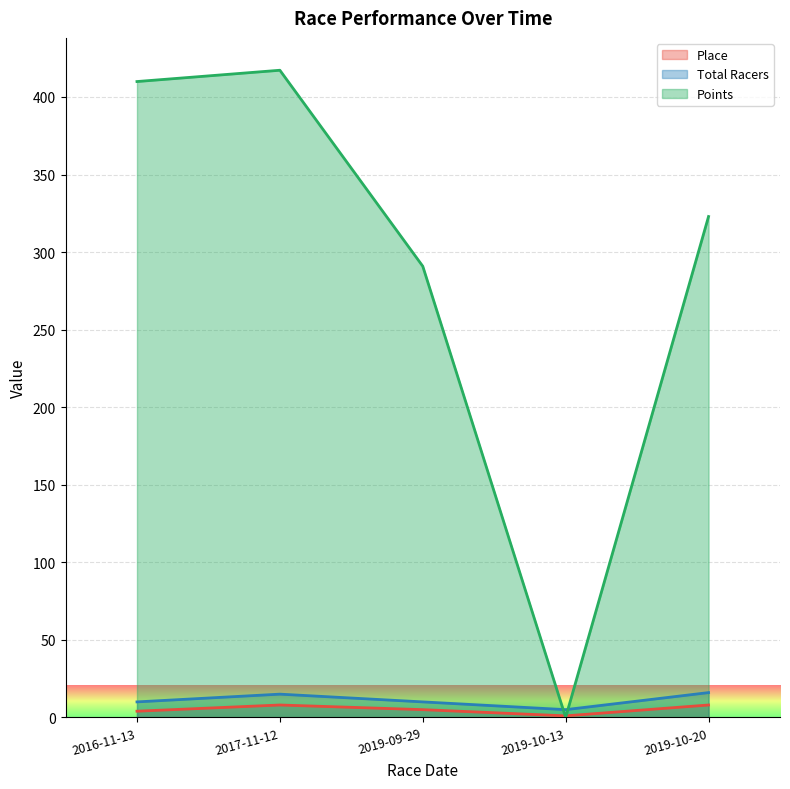

What is the value of the Total Racers point at the 4th from the left?

5.0